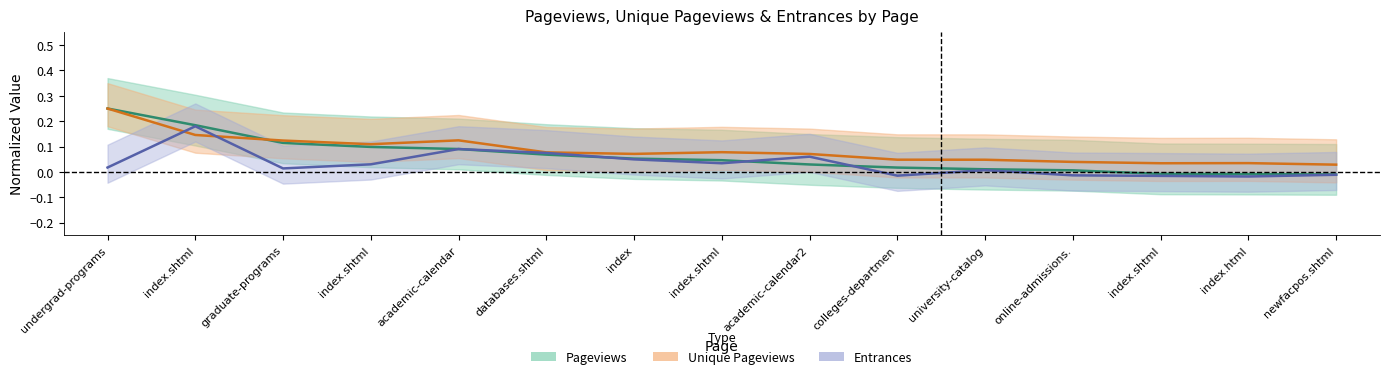

True or false: Pageviews has a value of 0.0 at index.shtml.

True